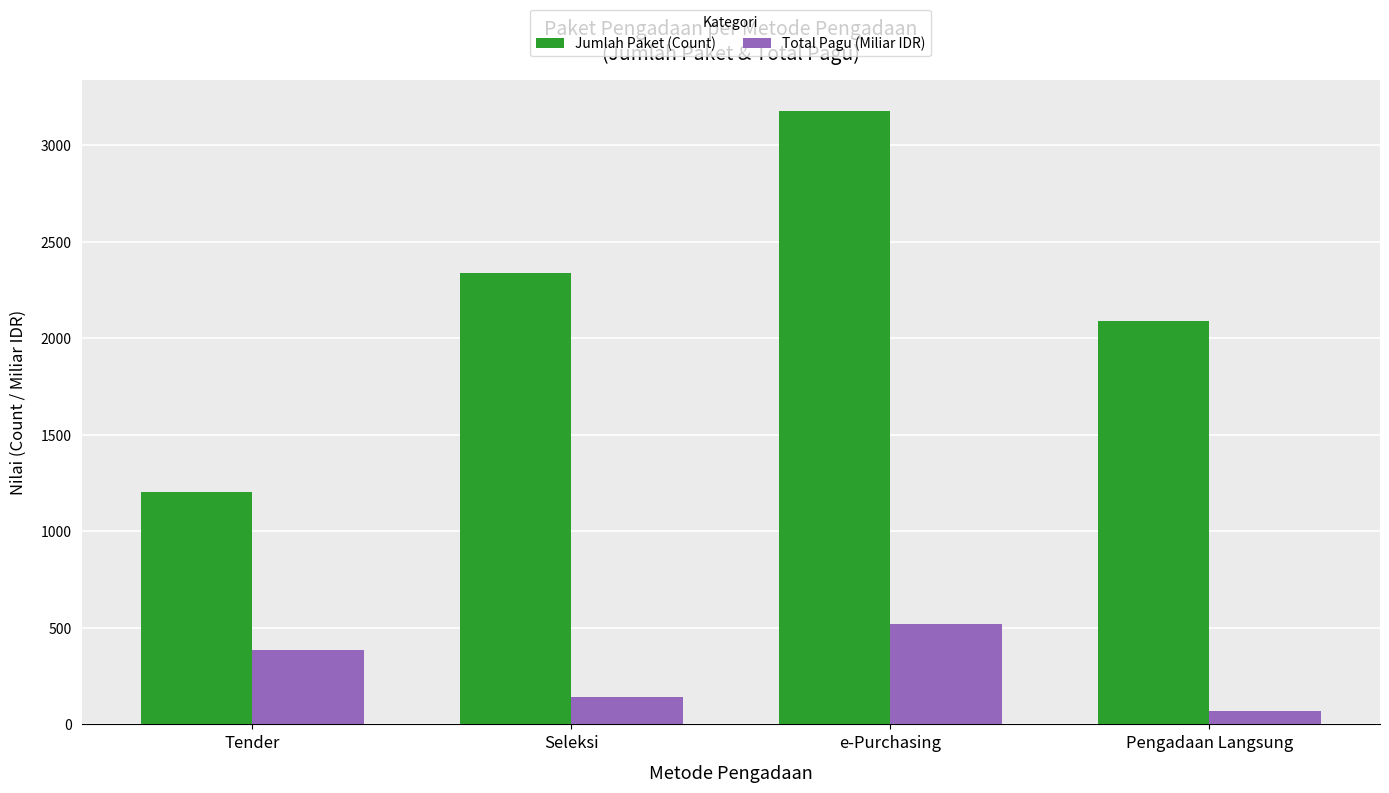

List the series in order of their peak value, lowest first.

Total Pagu (Miliar IDR), Jumlah Paket (Count)